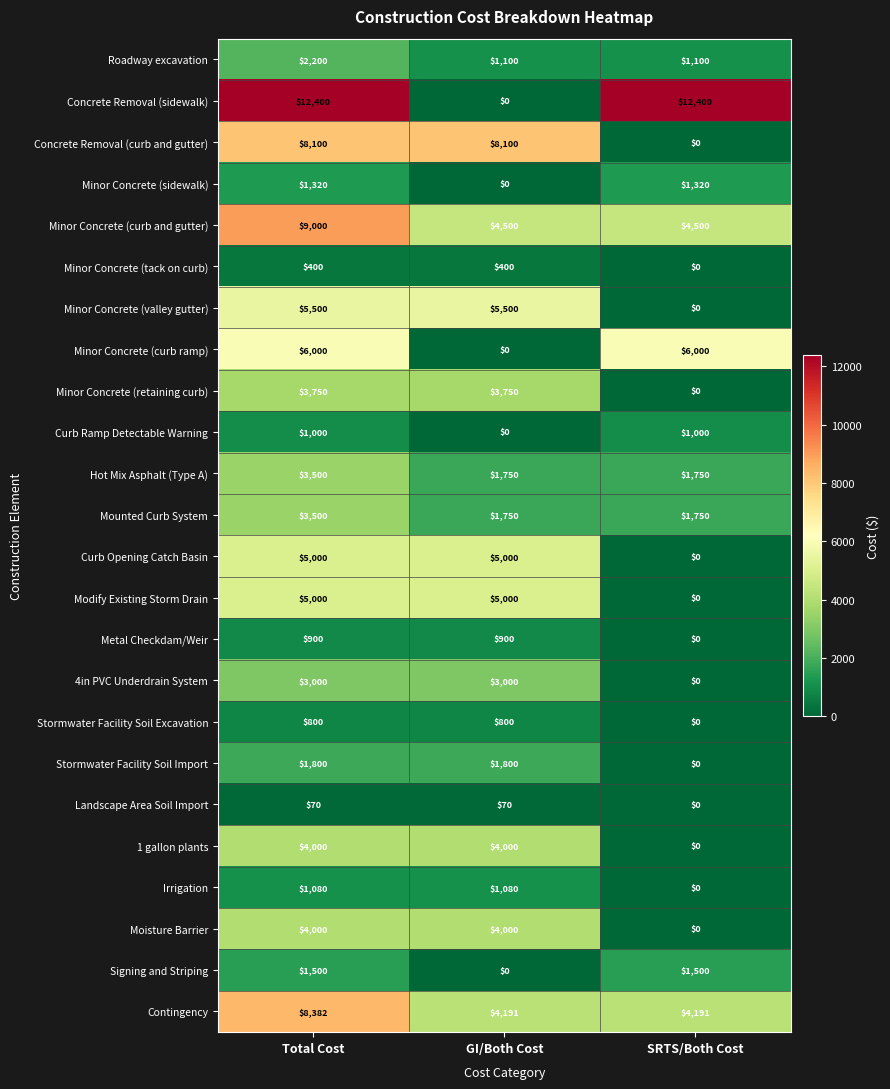

Count the number of data series in this chart.

24